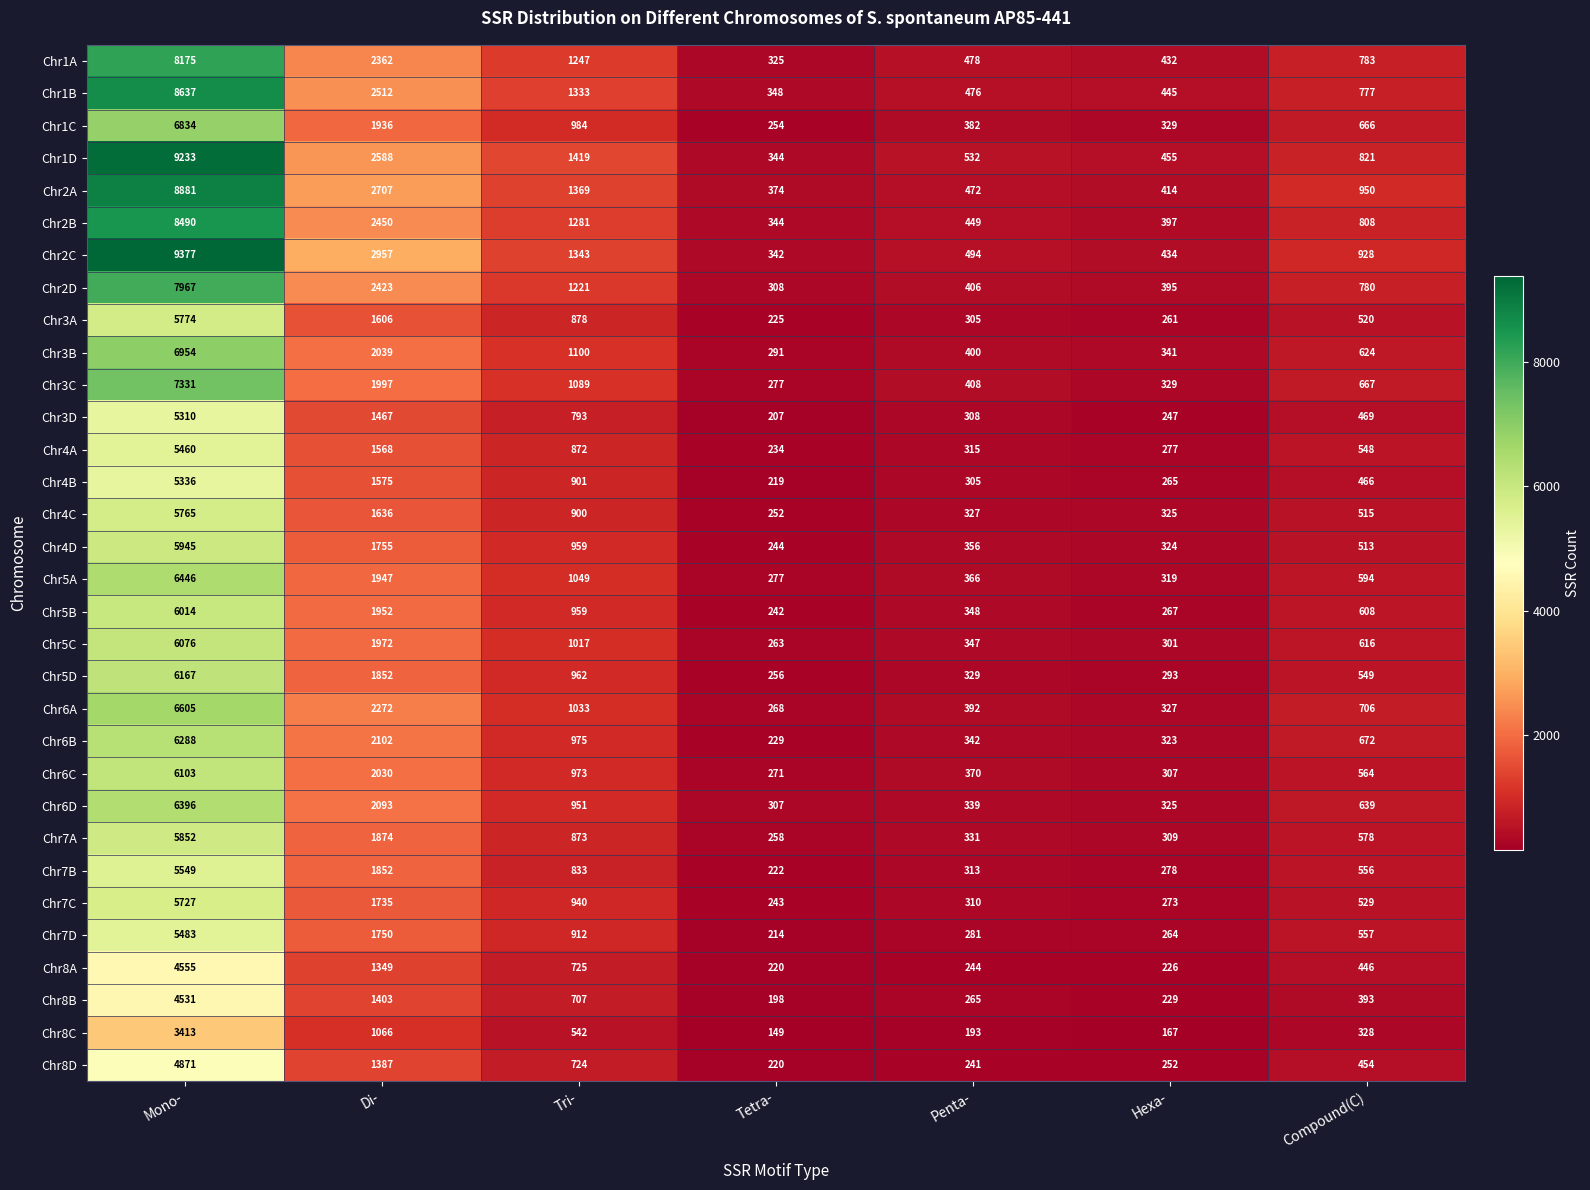

What is the spread (max minus min) of values at Hexa-?

288